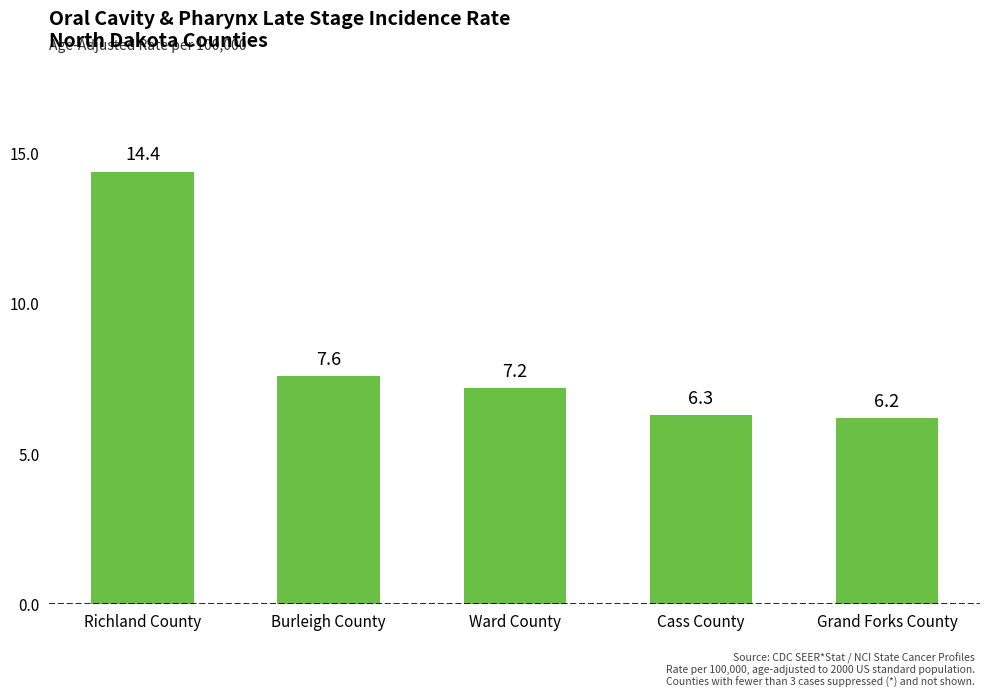

What is the sum of all values?

41.7